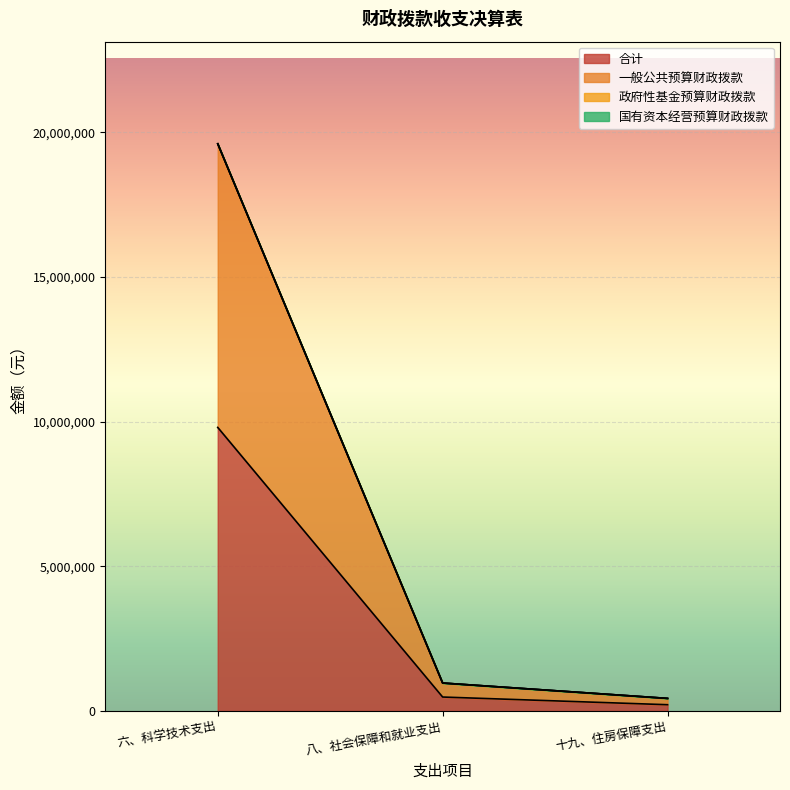

What is the maximum value for 合计?

9802711.8